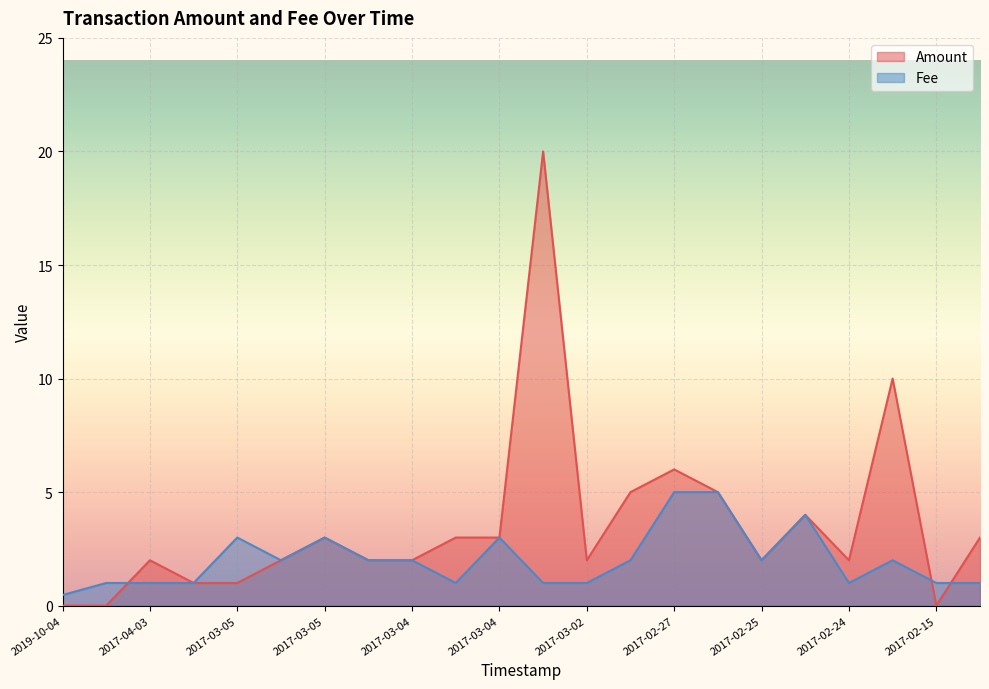

What are all the series names shown in the legend?

Amount, Fee